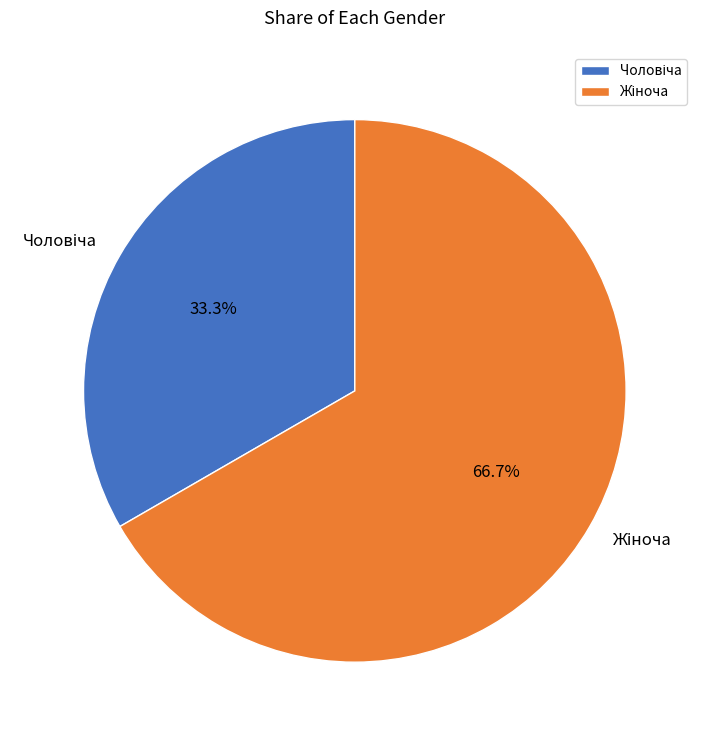

Is there a majority slice in this chart?

Yes